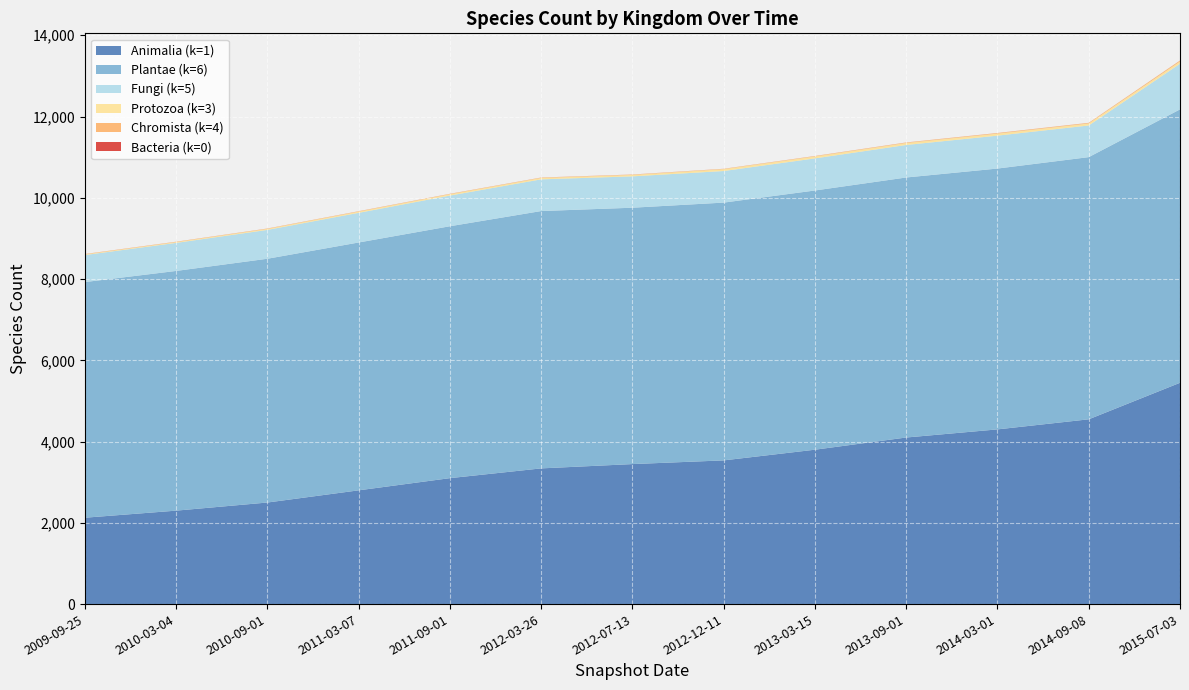

Reading left to right, transcribe all the data shown in this chart.

Animalia (k=1): 2009-09-25=2126	2010-03-04=2300	2010-09-01=2500	2011-03-07=2800	2011-09-01=3100	2012-03-26=3340	2012-07-13=3446	2012-12-11=3537	2013-03-15=3800	2013-09-01=4100	2014-03-01=4300	2014-09-08=4548	2015-07-03=5447
Plantae (k=6): 2009-09-25=5800	2010-03-04=5900	2010-09-01=6000	2011-03-07=6100	2011-09-01=6200	2012-03-26=6334	2012-07-13=6310	2012-12-11=6345	2013-03-15=6380	2013-09-01=6400	2014-03-01=6420	2014-09-08=6453	2015-07-03=6729
Fungi (k=5): 2009-09-25=665	2010-03-04=690	2010-09-01=710	2011-03-07=730	2011-09-01=755	2012-03-26=780	2012-07-13=772	2012-12-11=777	2013-03-15=790	2013-09-01=800	2014-03-01=810	2014-09-08=779	2015-07-03=1123
Protozoa (k=3): 2009-09-25=16	2010-03-04=20	2010-09-01=25	2011-03-07=30	2011-09-01=33	2012-03-26=35	2012-07-13=35	2012-12-11=46	2013-03-15=48	2013-09-01=49	2014-03-01=50	2014-09-08=49	2015-07-03=55
Chromista (k=4): 2009-09-25=8	2010-03-04=8	2010-09-01=8	2011-03-07=9	2011-09-01=9	2012-03-26=9	2012-07-13=9	2012-12-11=8	2013-03-15=10	2013-09-01=12	2014-03-01=14	2014-09-08=15	2015-07-03=24
Bacteria (k=0): 2009-09-25=1	2010-03-04=1	2010-09-01=1	2011-03-07=1	2011-09-01=1	2012-03-26=1	2012-07-13=1	2012-12-11=1	2013-03-15=1	2013-09-01=1	2014-03-01=1	2014-09-08=1	2015-07-03=1